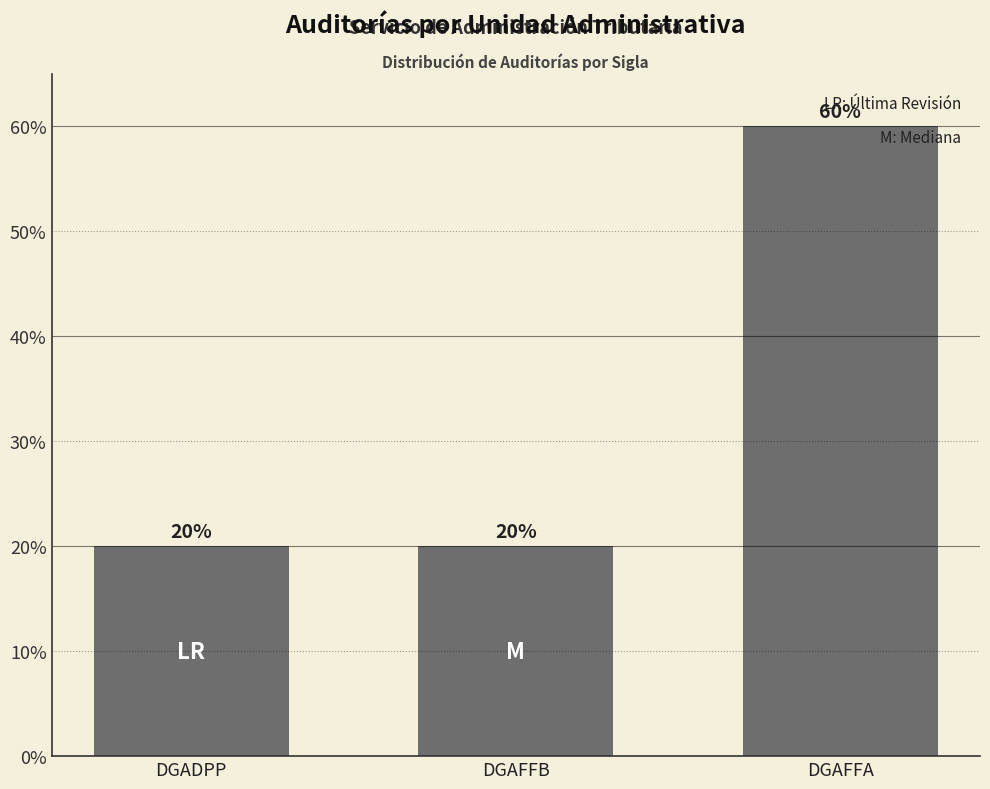

What is the minimum value shown in the chart?

20